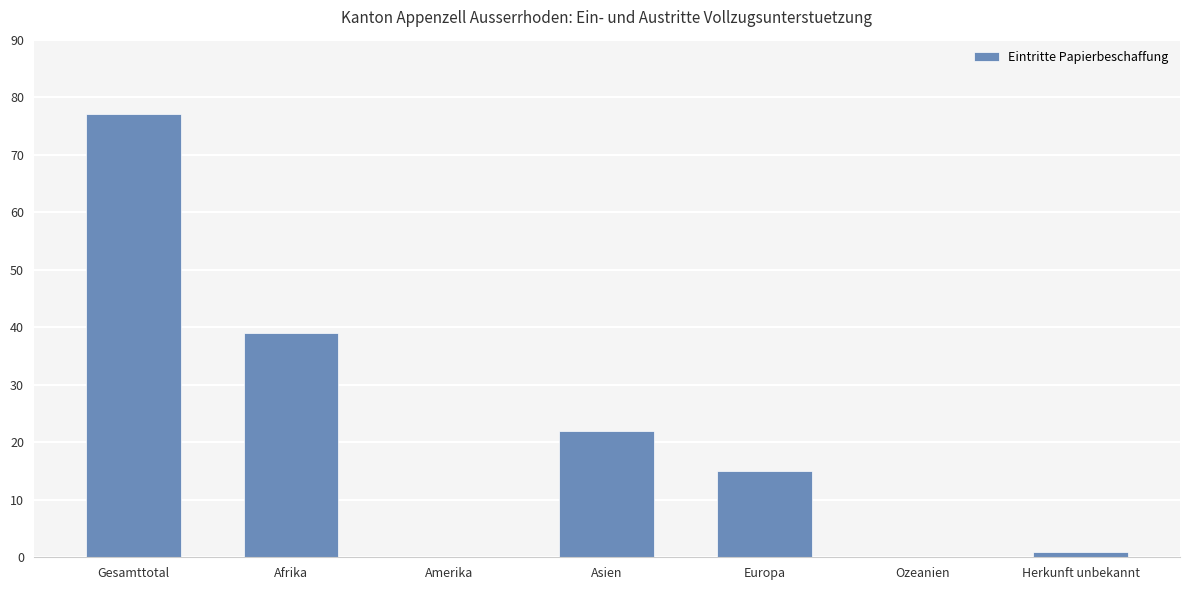

Where is the data nearest to the value 38?

Afrika